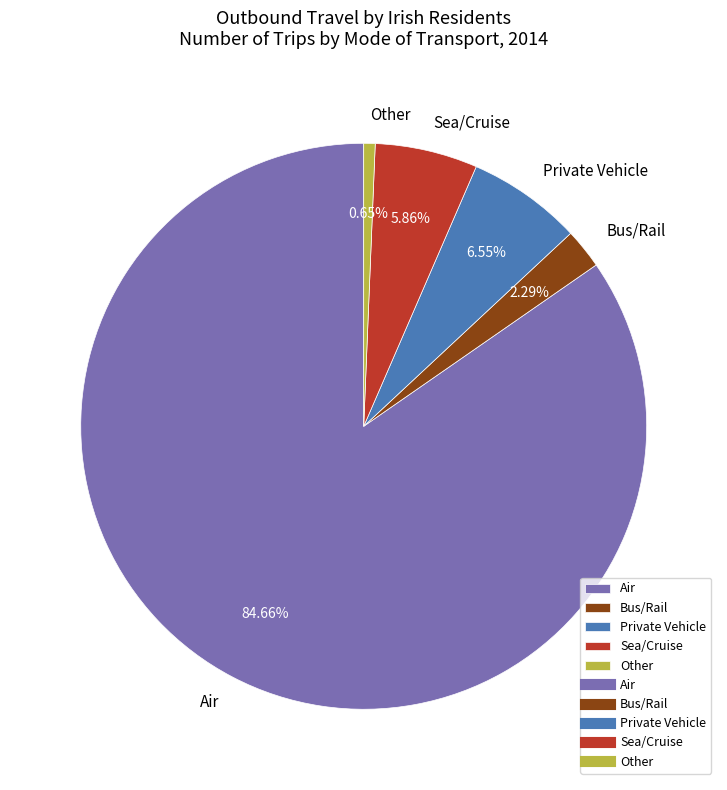

Is it true that Air is 95% of the pie?

False